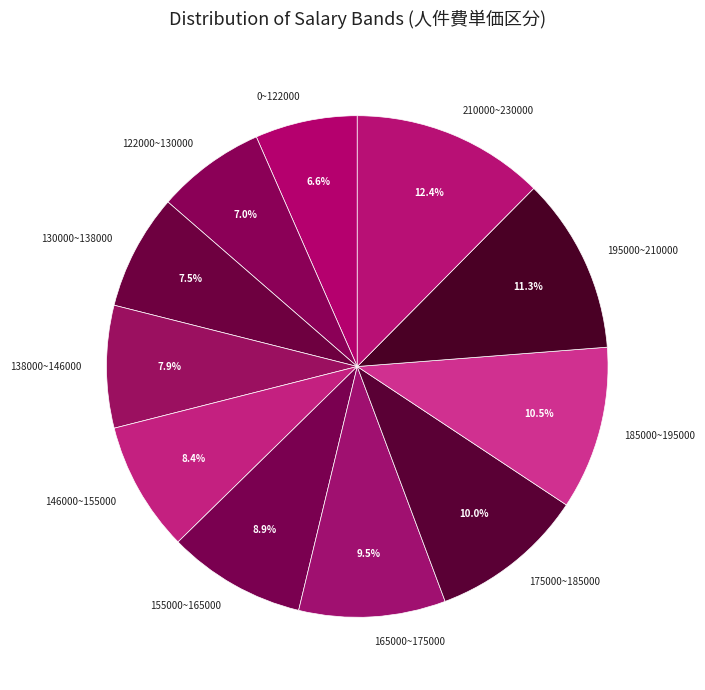

To the nearest percent, what is the difference between the 185000~195000 and 155000~165000 slice percentages?

2%